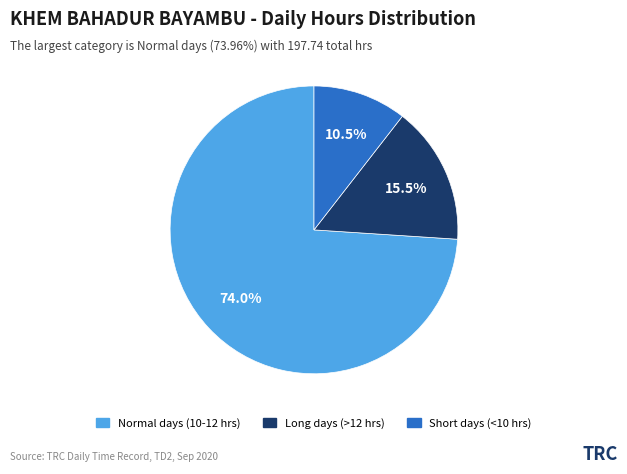

Does any single category account for the majority?

Yes